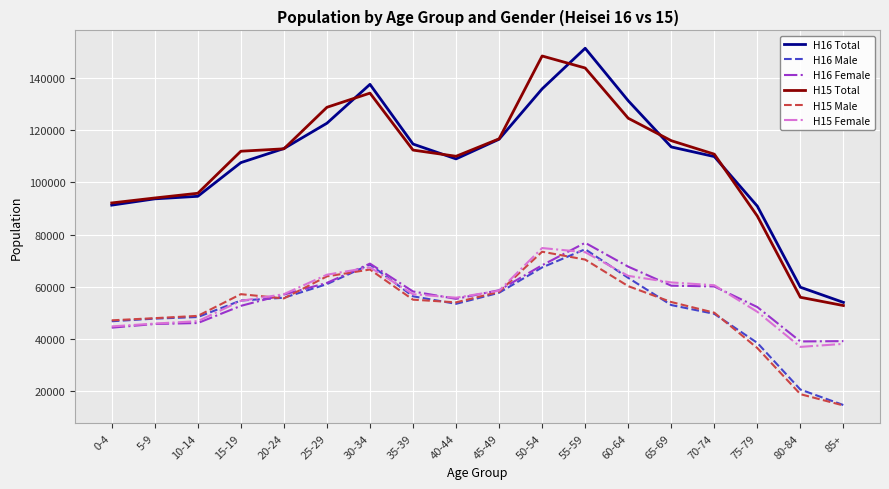

What is the maximum value for H15 Male?

73477